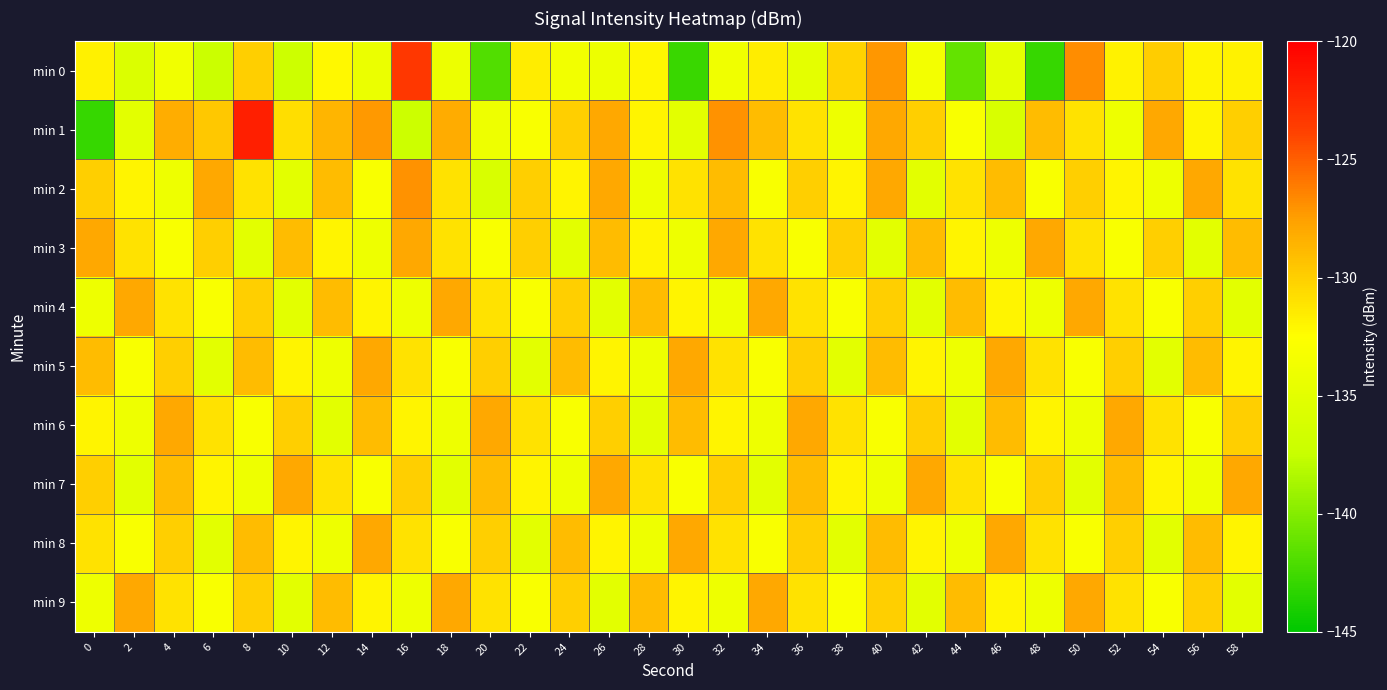

Reading left to right, list all the values displayed in this chart.

min 0: 0=-131.8	2=-135.6	4=-133.7	6=-137.1	8=-130.0	10=-136.9	12=-132.2	14=-134.3	16=-123.3	18=-134.1	20=-141.9	22=-131.6	24=-133.6	26=-134.1	28=-132.0	30=-142.8	32=-133.8	34=-131.6	36=-134.9	38=-130.2	40=-127.2	42=-133.6	44=-141.3	46=-134.8	48=-142.9	50=-126.8	52=-131.9	54=-129.9	56=-132.0	58=-131.8
min 1: 0=-142.9	2=-135.0	4=-128.2	6=-129.6	8=-121.9	10=-130.8	12=-128.6	14=-127.3	16=-137.0	18=-128.2	20=-134.0	22=-133.0	24=-130.0	26=-128.0	28=-132.0	30=-135.0	32=-127.0	34=-129.0	36=-131.0	38=-134.0	40=-128.0	42=-130.0	44=-133.0	46=-136.0	48=-129.0	50=-131.0	52=-134.0	54=-128.0	56=-132.0	58=-130.0
min 2: 0=-130.0	2=-132.0	4=-134.0	6=-128.0	8=-131.0	10=-135.0	12=-129.0	14=-133.0	16=-127.0	18=-131.0	20=-136.0	22=-130.0	24=-132.0	26=-128.0	28=-134.0	30=-131.0	32=-129.0	34=-133.0	36=-130.0	38=-132.0	40=-128.0	42=-135.0	44=-131.0	46=-129.0	48=-133.0	50=-130.0	52=-132.0	54=-134.0	56=-128.0	58=-131.0
min 3: 0=-128.0	2=-131.0	4=-133.0	6=-130.0	8=-135.0	10=-129.0	12=-132.0	14=-134.0	16=-128.0	18=-131.0	20=-133.0	22=-130.0	24=-135.0	26=-129.0	28=-132.0	30=-134.0	32=-128.0	34=-131.0	36=-133.0	38=-130.0	40=-135.0	42=-129.0	44=-132.0	46=-134.0	48=-128.0	50=-131.0	52=-133.0	54=-130.0	56=-135.0	58=-129.0
min 4: 0=-134.0	2=-128.0	4=-131.0	6=-133.0	8=-130.0	10=-135.0	12=-129.0	14=-132.0	16=-134.0	18=-128.0	20=-131.0	22=-133.0	24=-130.0	26=-135.0	28=-129.0	30=-132.0	32=-134.0	34=-128.0	36=-131.0	38=-133.0	40=-130.0	42=-135.0	44=-129.0	46=-132.0	48=-134.0	50=-128.0	52=-131.0	54=-133.0	56=-130.0	58=-135.0
min 5: 0=-129.0	2=-133.0	4=-130.0	6=-135.0	8=-129.0	10=-132.0	12=-134.0	14=-128.0	16=-131.0	18=-133.0	20=-130.0	22=-135.0	24=-129.0	26=-132.0	28=-134.0	30=-128.0	32=-131.0	34=-133.0	36=-130.0	38=-135.0	40=-129.0	42=-132.0	44=-134.0	46=-128.0	48=-131.0	50=-133.0	52=-130.0	54=-135.0	56=-129.0	58=-132.0
min 6: 0=-132.0	2=-134.0	4=-128.0	6=-131.0	8=-133.0	10=-130.0	12=-135.0	14=-129.0	16=-132.0	18=-134.0	20=-128.0	22=-131.0	24=-133.0	26=-130.0	28=-135.0	30=-129.0	32=-132.0	34=-134.0	36=-128.0	38=-131.0	40=-133.0	42=-130.0	44=-135.0	46=-129.0	48=-132.0	50=-134.0	52=-128.0	54=-131.0	56=-133.0	58=-130.0
min 7: 0=-130.0	2=-135.0	4=-129.0	6=-132.0	8=-134.0	10=-128.0	12=-131.0	14=-133.0	16=-130.0	18=-135.0	20=-129.0	22=-132.0	24=-134.0	26=-128.0	28=-131.0	30=-133.0	32=-130.0	34=-135.0	36=-129.0	38=-132.0	40=-134.0	42=-128.0	44=-131.0	46=-133.0	48=-130.0	50=-135.0	52=-129.0	54=-132.0	56=-134.0	58=-128.0
min 8: 0=-131.0	2=-133.0	4=-130.0	6=-135.0	8=-129.0	10=-132.0	12=-134.0	14=-128.0	16=-131.0	18=-133.0	20=-130.0	22=-135.0	24=-129.0	26=-132.0	28=-134.0	30=-128.0	32=-131.0	34=-133.0	36=-130.0	38=-135.0	40=-129.0	42=-132.0	44=-134.0	46=-128.0	48=-131.0	50=-133.0	52=-130.0	54=-135.0	56=-129.0	58=-132.0
min 9: 0=-134.0	2=-128.0	4=-131.0	6=-133.0	8=-130.0	10=-135.0	12=-129.0	14=-132.0	16=-134.0	18=-128.0	20=-131.0	22=-133.0	24=-130.0	26=-135.0	28=-129.0	30=-132.0	32=-134.0	34=-128.0	36=-131.0	38=-133.0	40=-130.0	42=-135.0	44=-129.0	46=-132.0	48=-134.0	50=-128.0	52=-131.0	54=-133.0	56=-130.0	58=-135.0